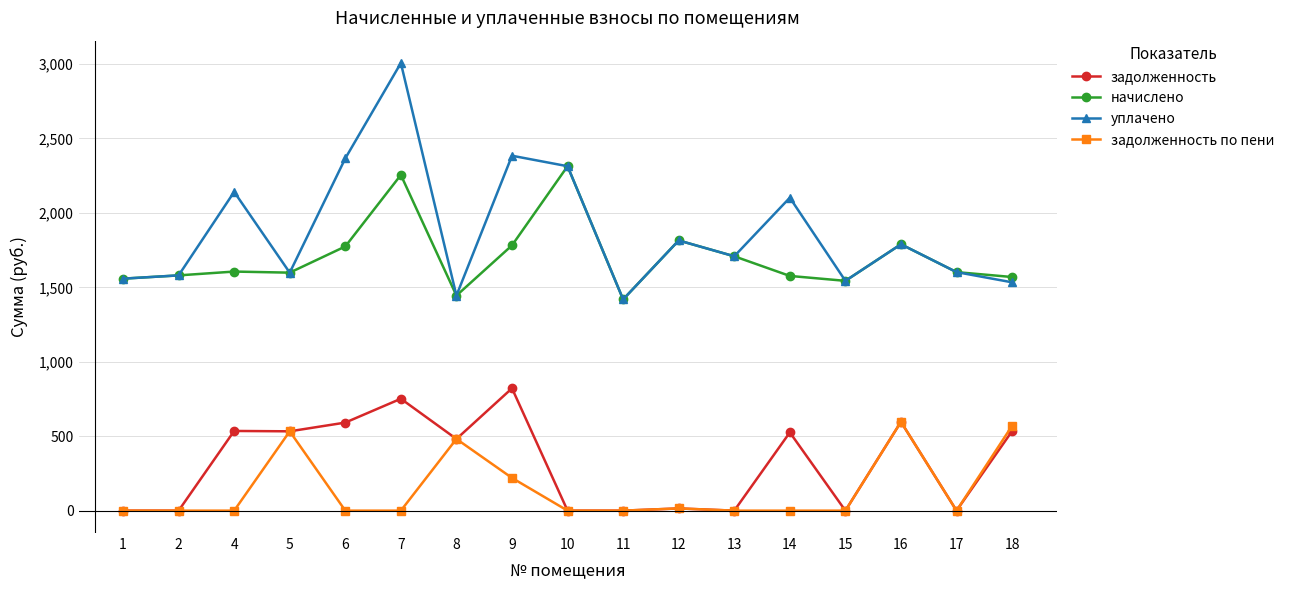

True or false: начислено and задолженность intersect in this chart.

False